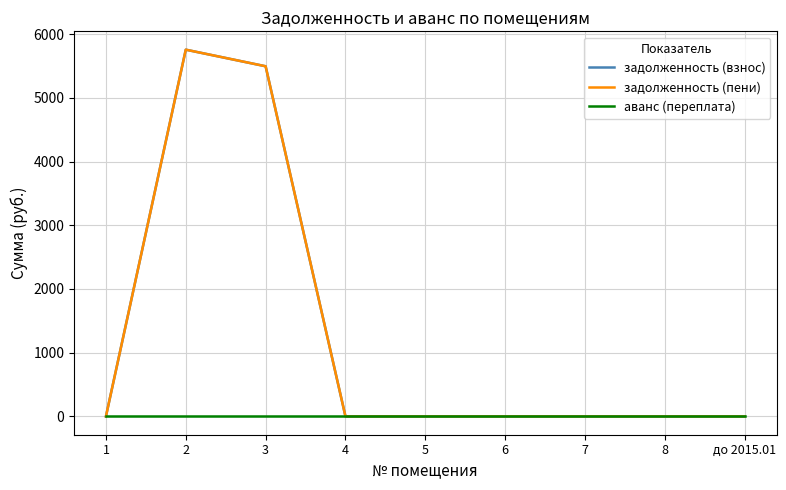

How many lines are shown in the chart?

3